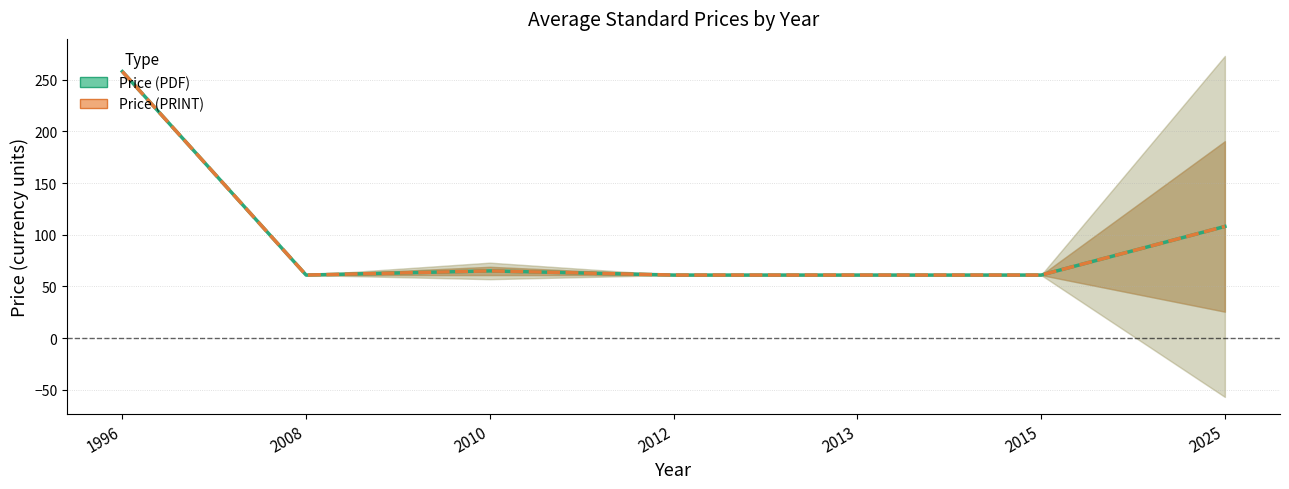

Which series has the largest total across all categories?

Price (PDF)